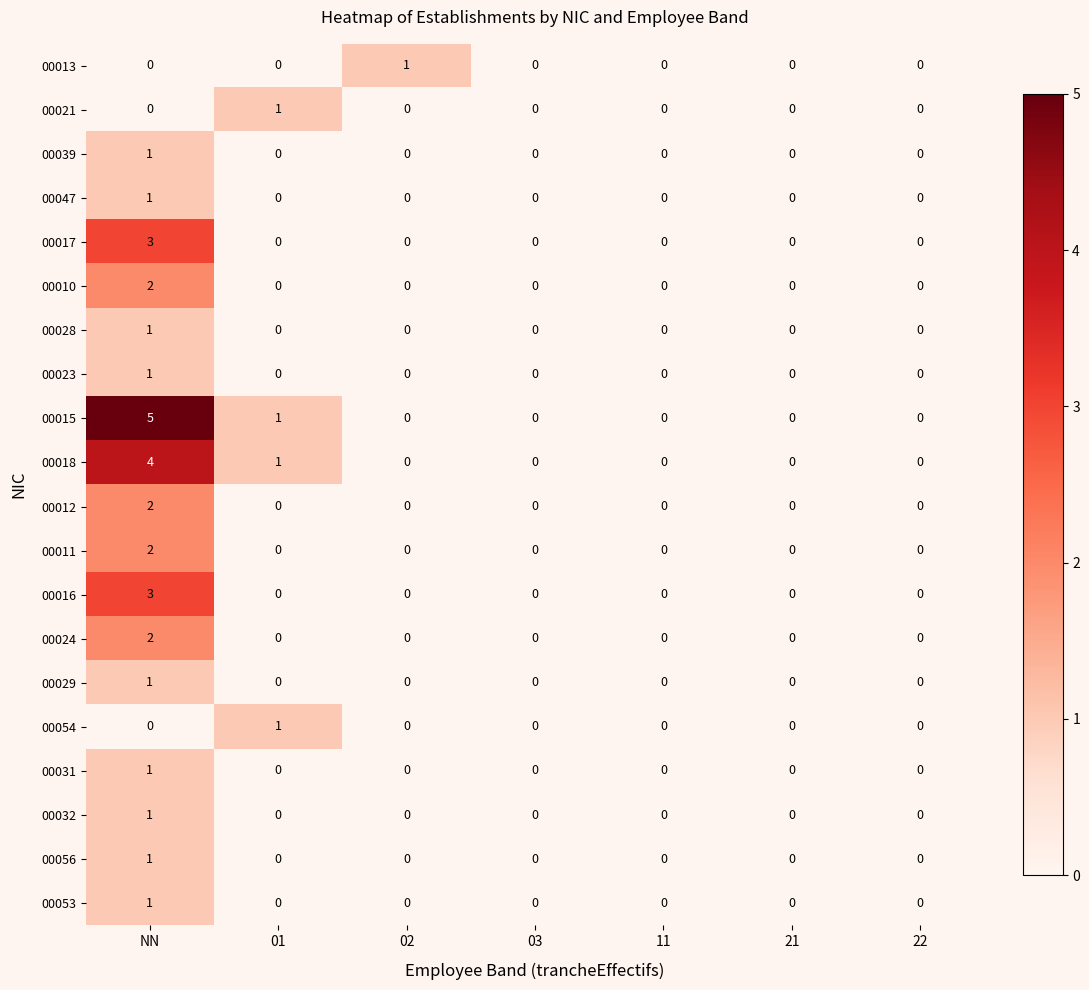

How many data points in 00056 are above 0?

1